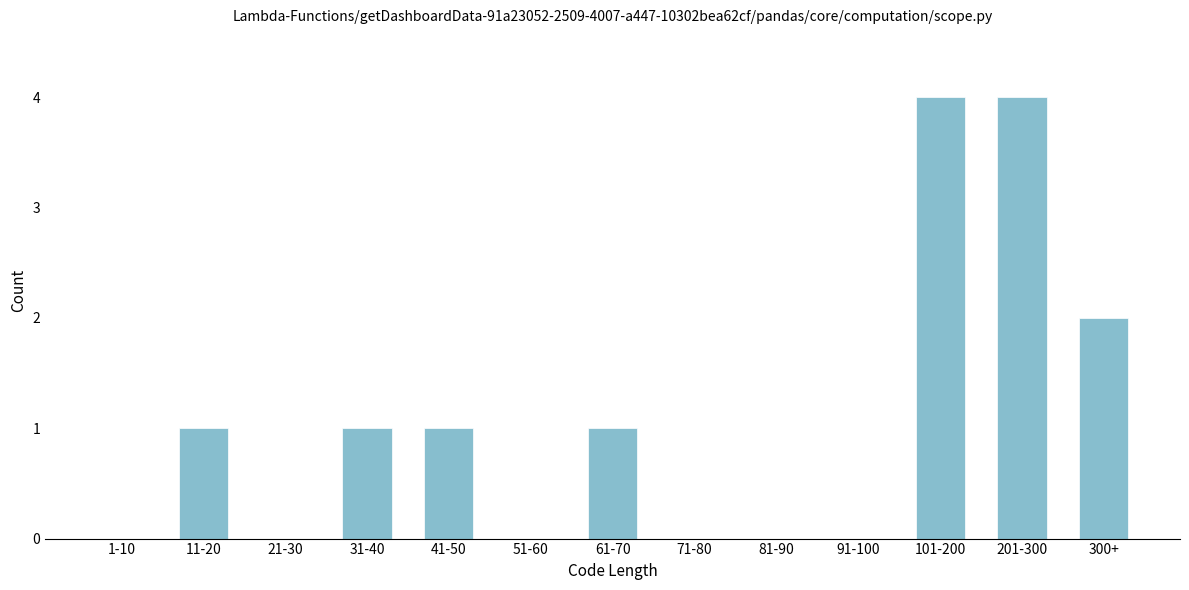

Reading right to left, transcribe all the data shown in this chart.

300+=2	201-300=4	101-200=4	91-100=0	81-90=0	71-80=0	61-70=1	51-60=0	41-50=1	31-40=1	21-30=0	11-20=1	1-10=0